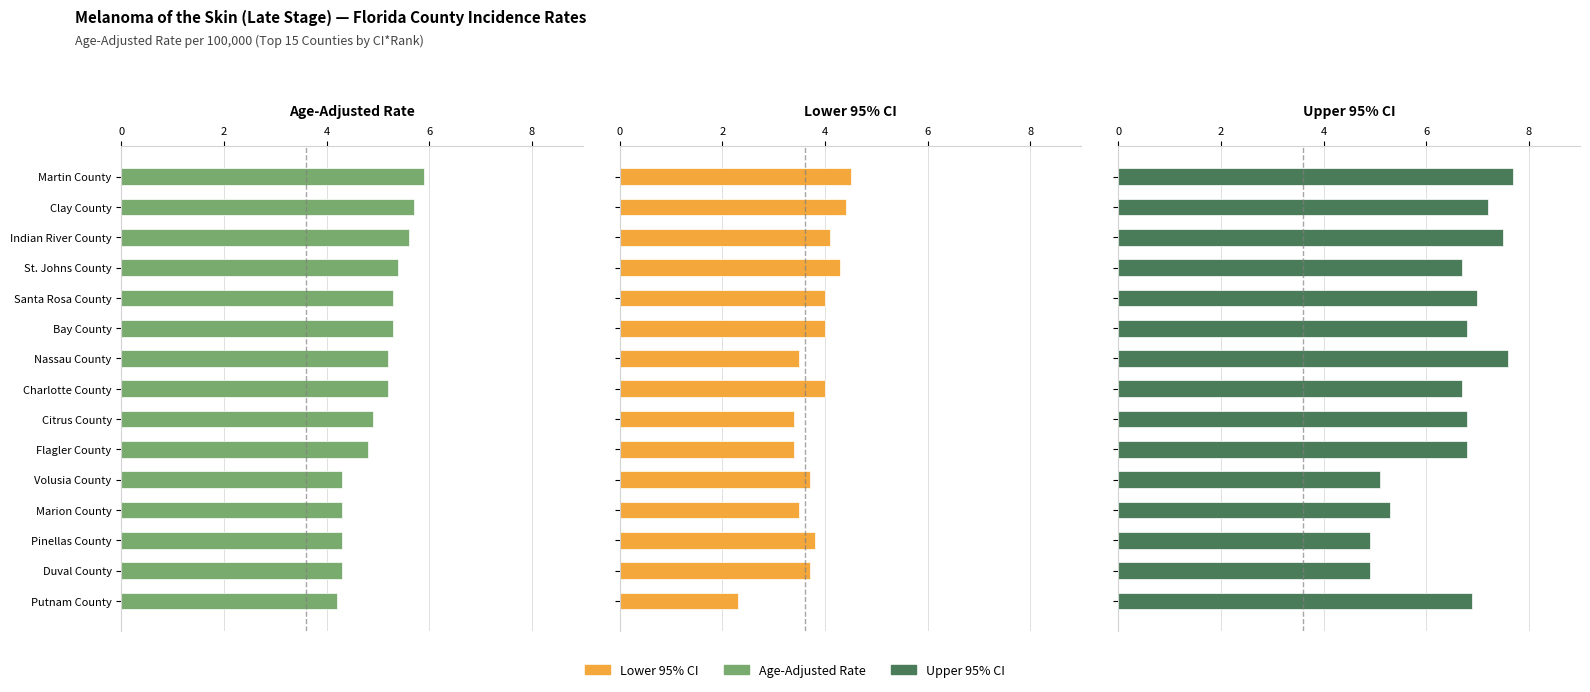

What is the highest value of the Age-Adjusted Rate series?

5.9